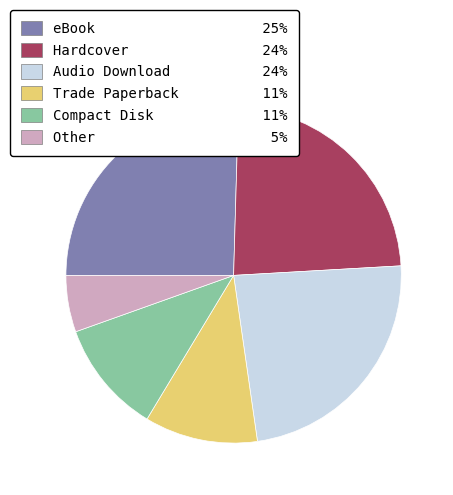

Count the number of slices in the pie.

6